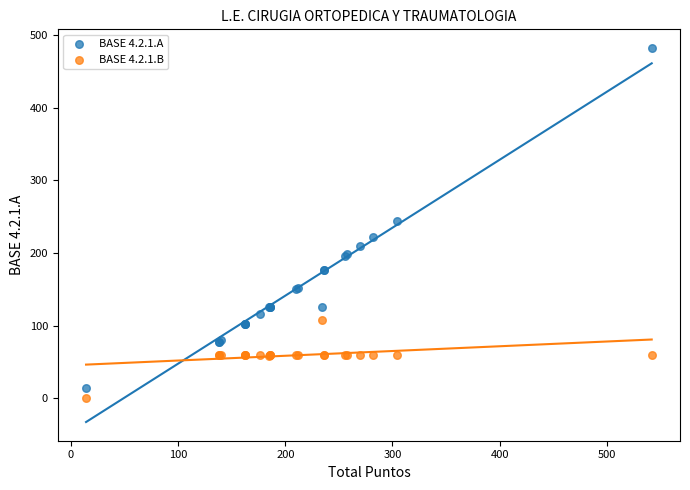

What are all the series names shown in the legend?

BASE 4.2.1.A, BASE 4.2.1.B